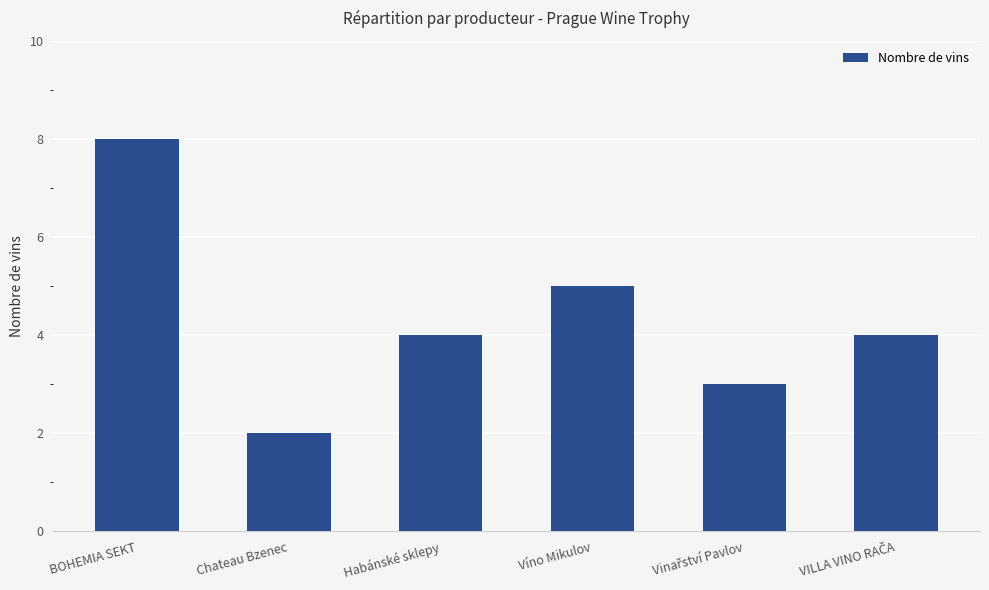

The value at Habánské sklepy is 4. True or false?

True